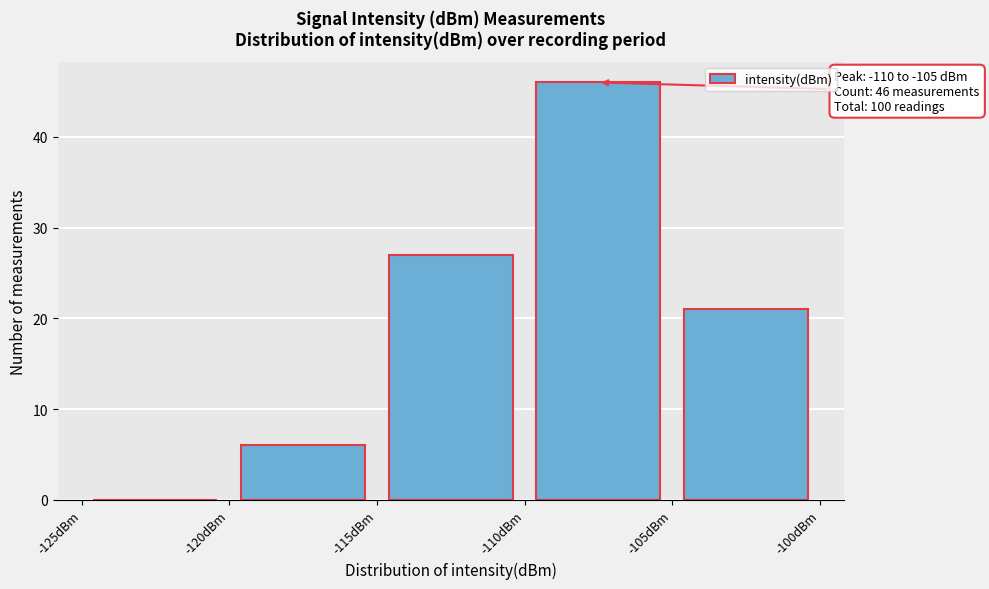

Which range on the x-axis has the tallest bar?

-110 to -105